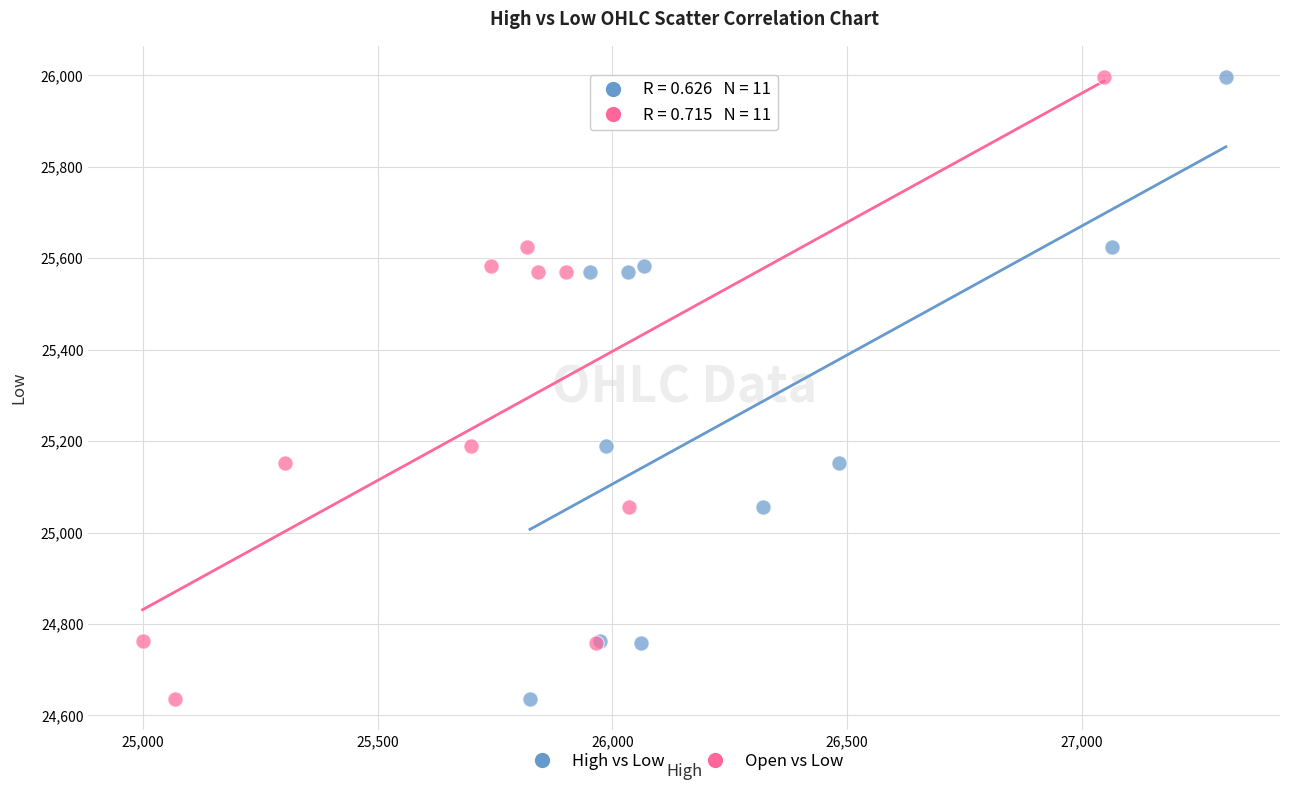

What are all the series names shown in the legend?

High vs Low, Open vs Low